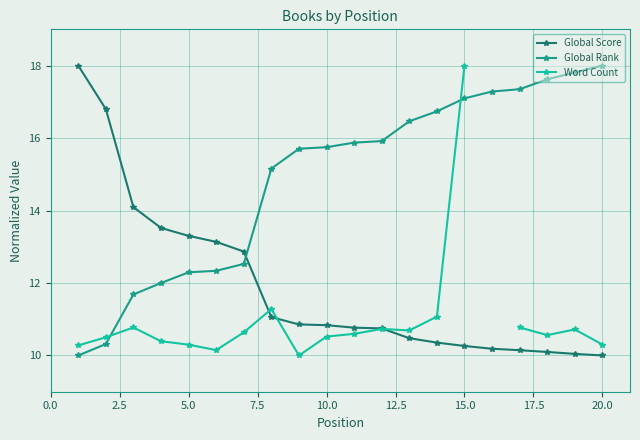

Is the value of Global Rank at 5.0 greater than the value of Global Score at 15.0?

Yes